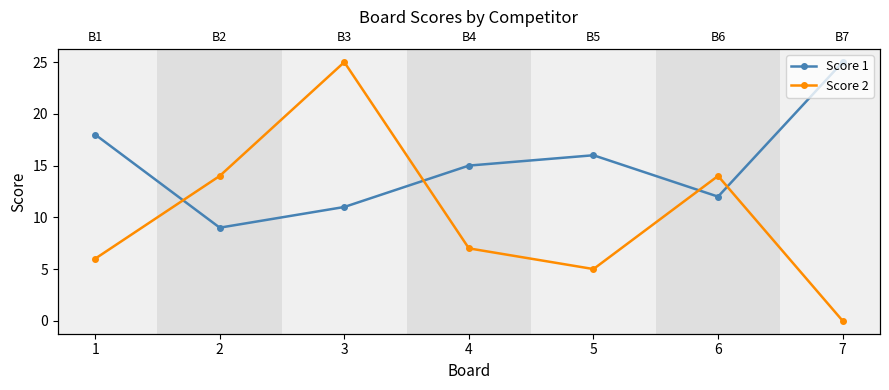

How many positive values does the Score 2 series have?

6